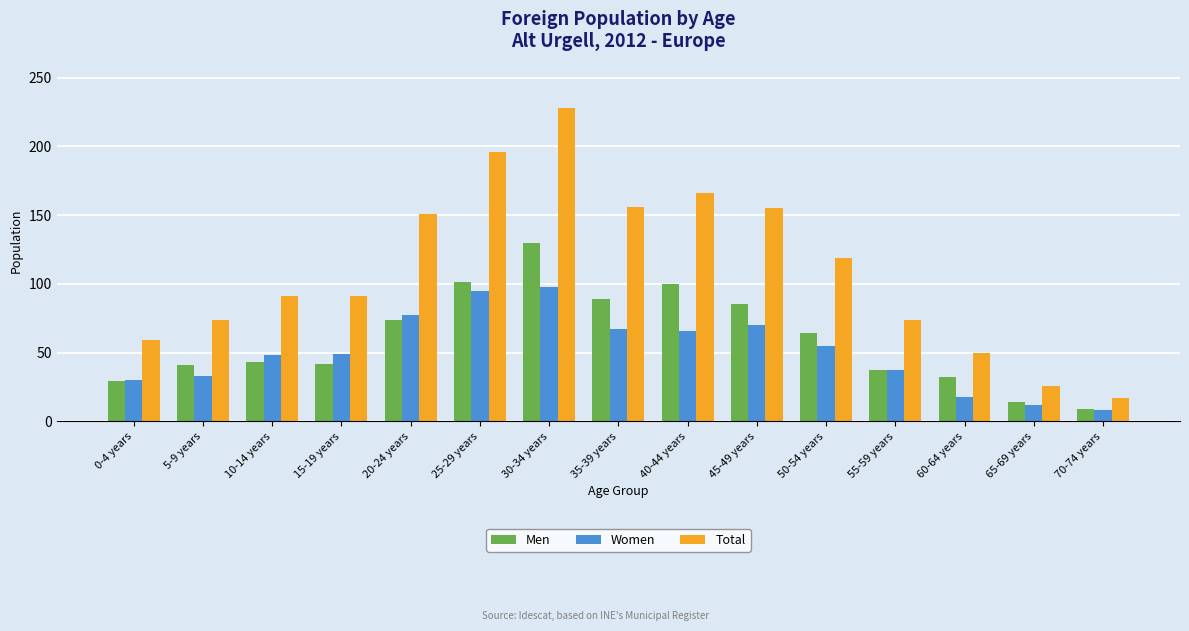

What is the label of the 15th bar from the right?

0-4 years